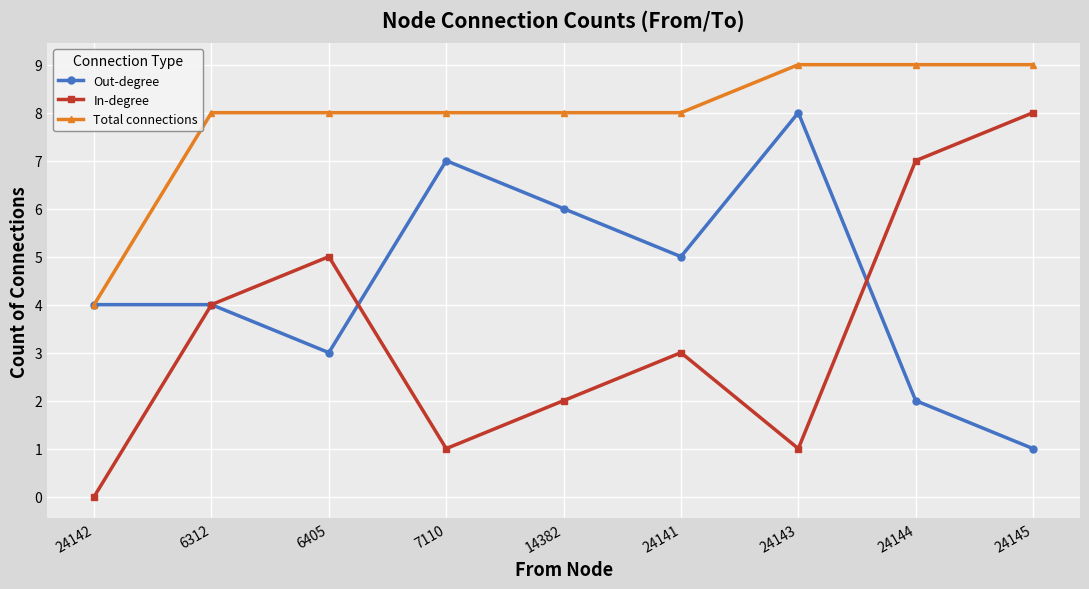

How many lines are shown in the chart?

3